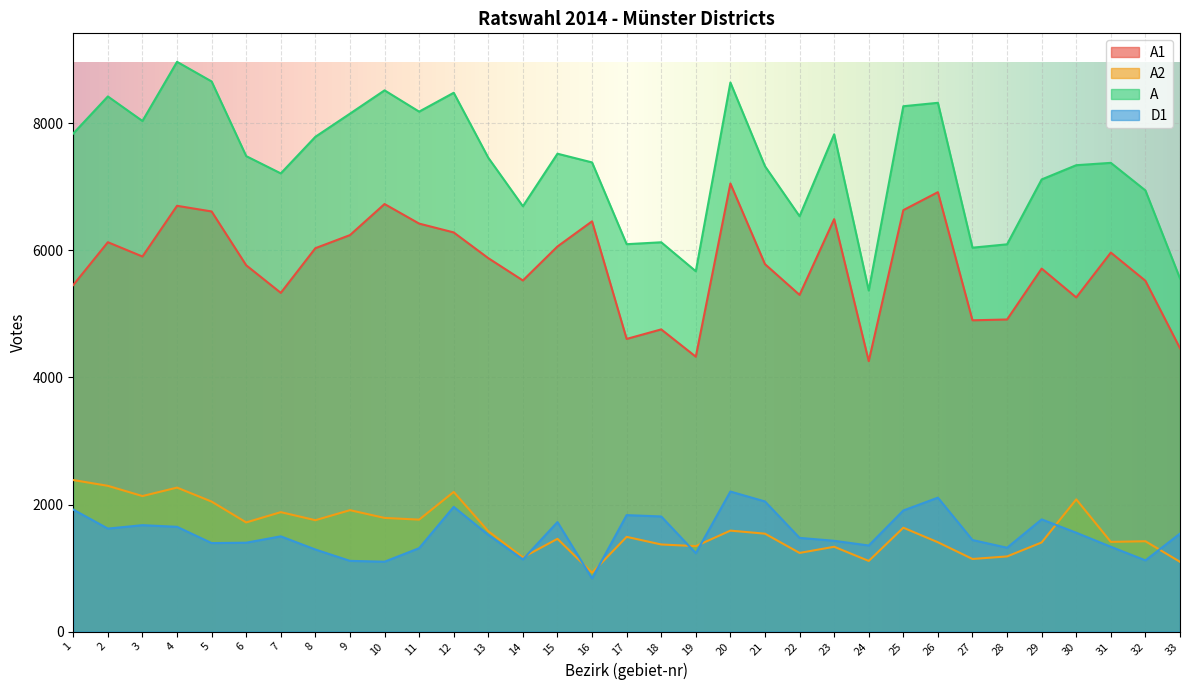

Reading left to right, what are all the values shown in this chart?

A1: 5454	6128	5903	6701	6612	5765	5331	6034	6240	6729	6421	6282	5877	5526	6061	6457	4606	4756	4326	7052	5783	5299	6491	4256	6633	6916	4899	4912	5713	5259	5965	5521	4459
A2: 2385	2294	2133	2266	2046	1718	1880	1753	1911	1789	1762	2198	1580	1168	1460	927	1491	1371	1345	1589	1541	1238	1335	1112	1635	1406	1143	1183	1403	2081	1412	1422	1098
A: 7839	8422	8036	8967	8658	7483	7211	7787	8151	8518	8183	8480	7457	6694	7521	7384	6097	6127	5671	8641	7324	6537	7826	5368	8268	8322	6042	6095	7116	7340	7377	6943	5557
D1: 1920	1621	1675	1649	1393	1399	1499	1292	1113	1100	1313	1963	1523	1136	1724	837	1833	1812	1234	2204	2048	1475	1429	1355	1906	2108	1441	1320	1766	1556	1335	1121	1542